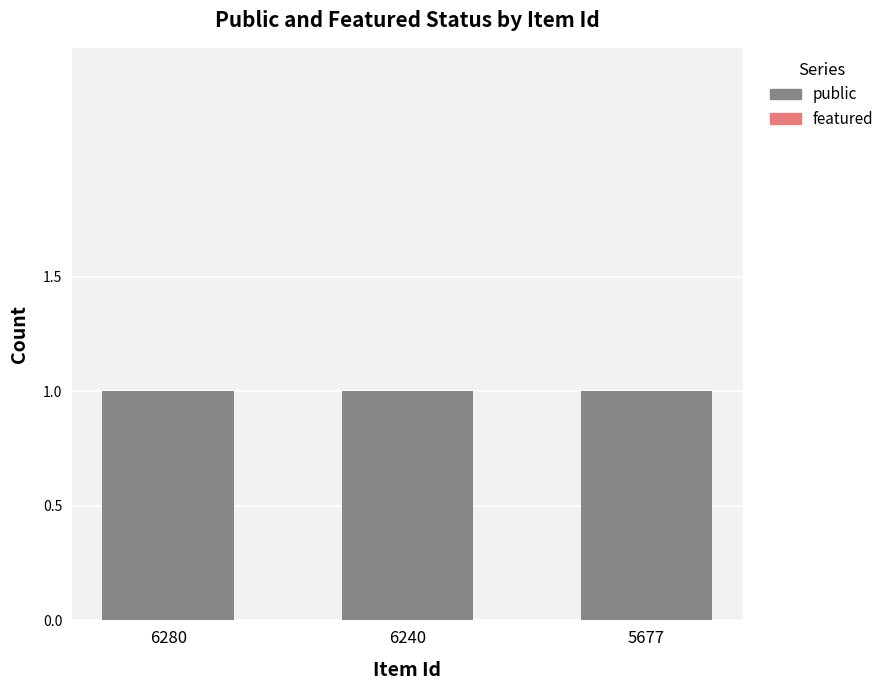

Does the chart contain any negative values?

No